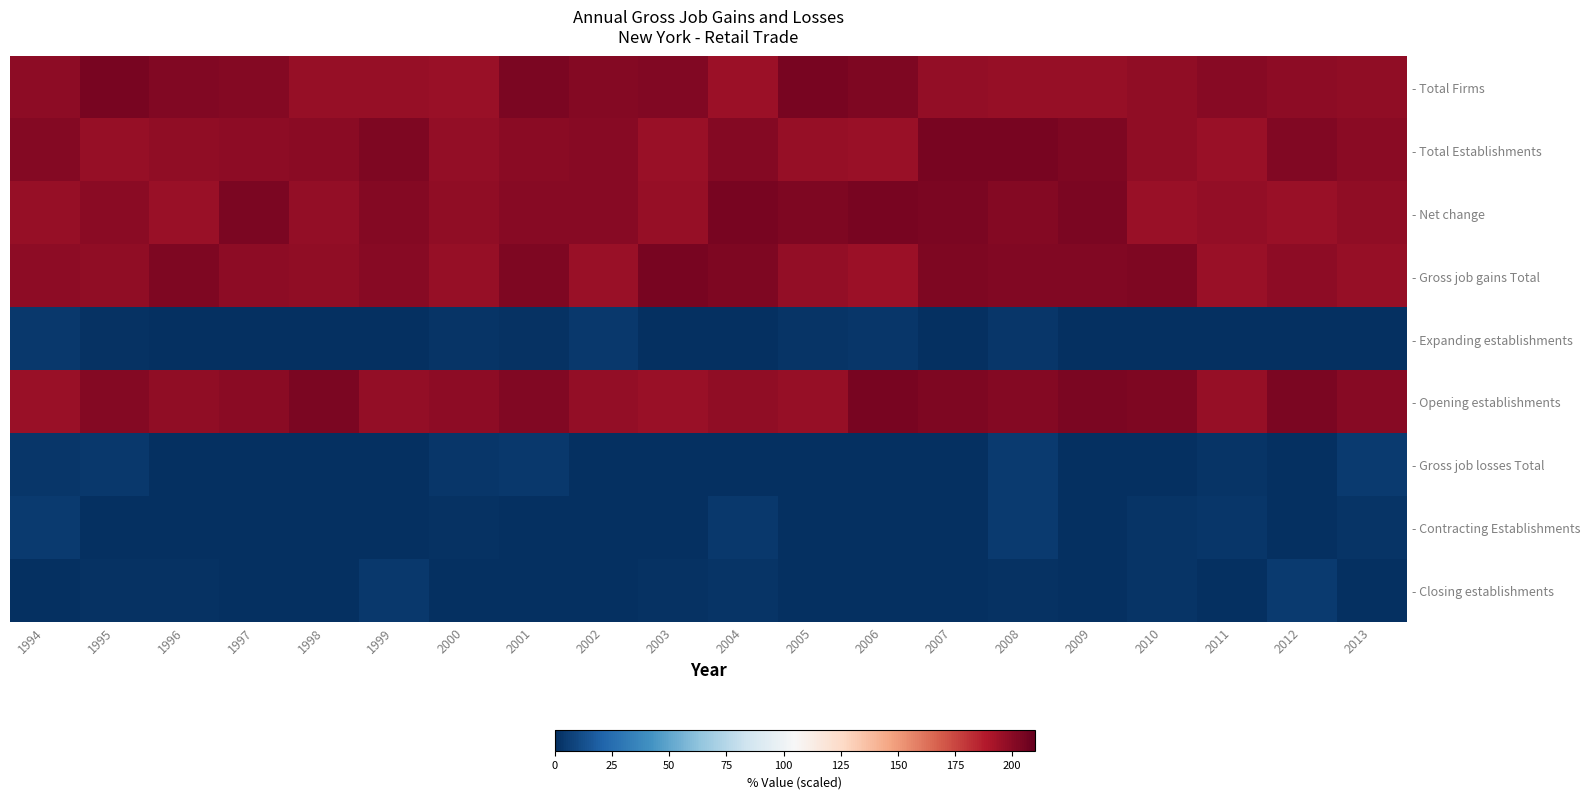

What is the maximum value shown in the chart?

204.9